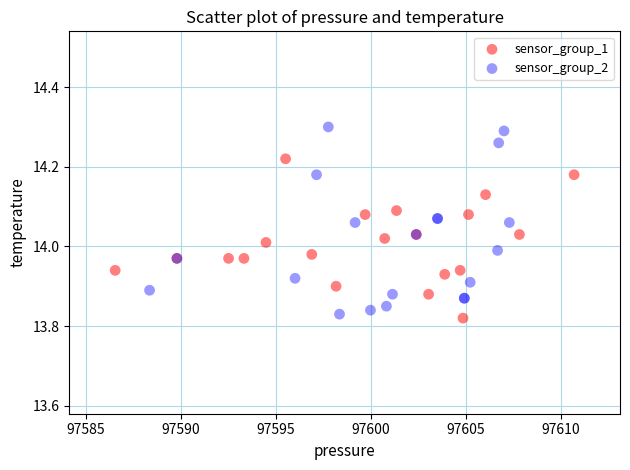

Which series has the largest Y range (max minus min)?

sensor_group_2